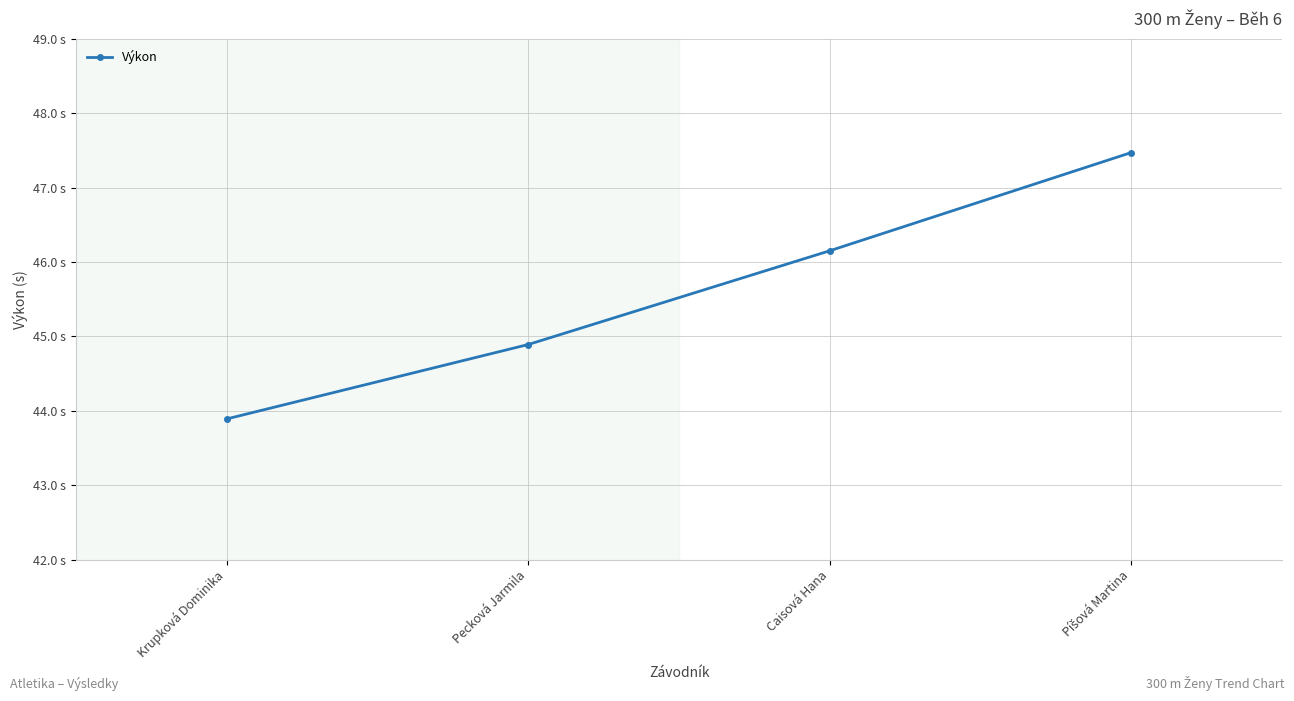

What is the sum of all values?

182.4